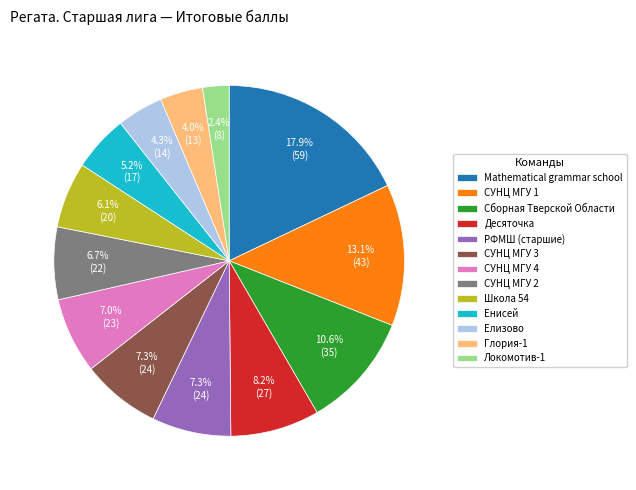

Does Глория-1 represent more than half of the total?

No